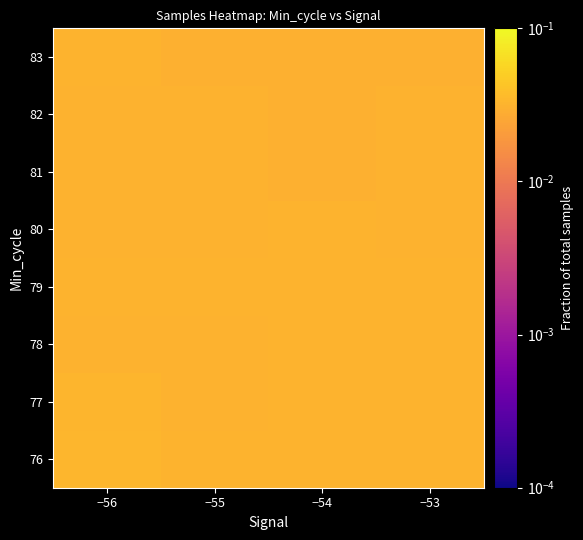

At how many categories does at least one series exceed 0?

4